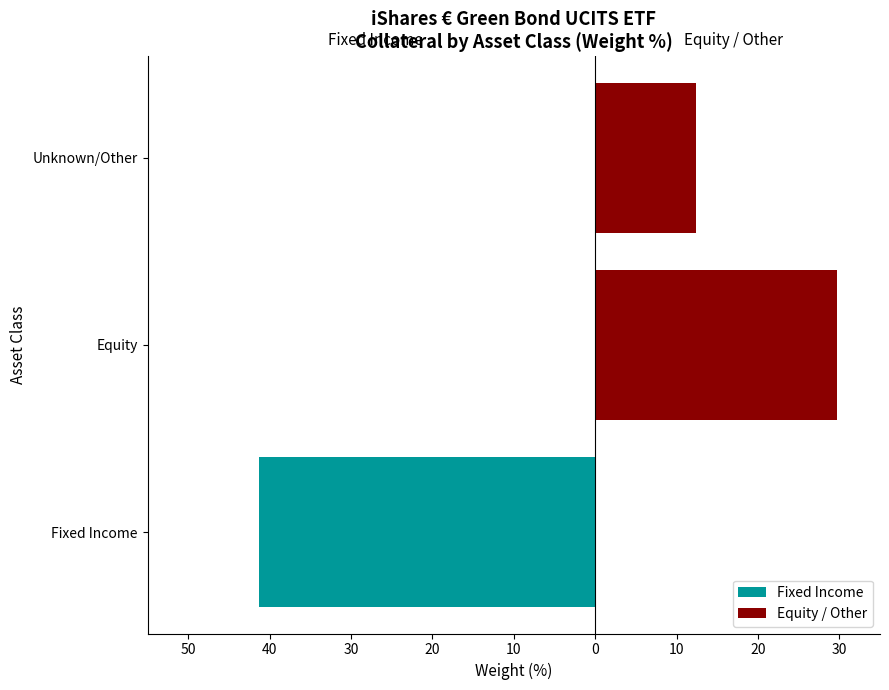

How many series are shown in this chart?

2